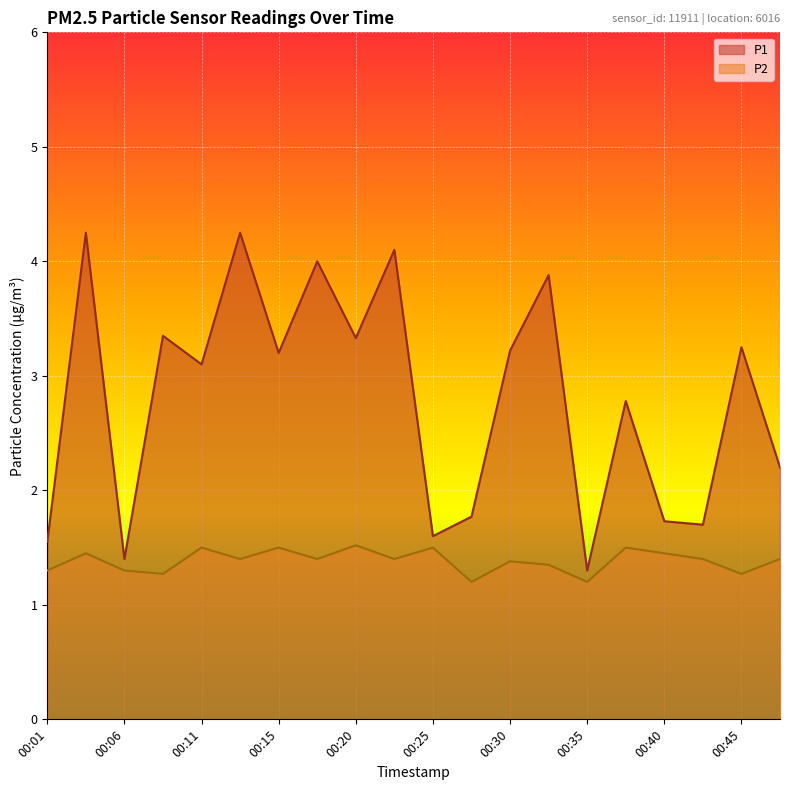

True or false: P2 and P1 intersect in this chart.

False